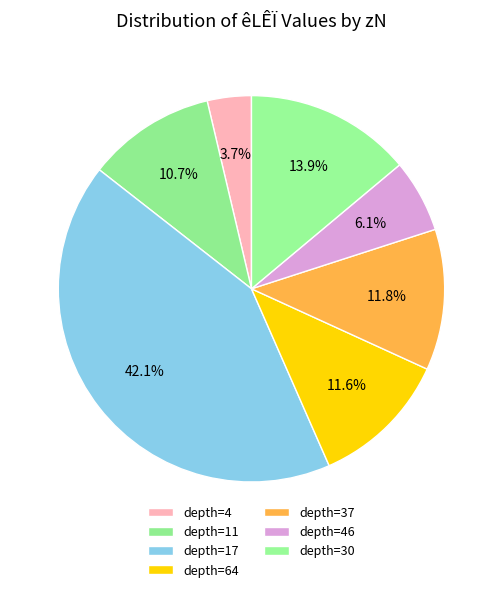

How many slices are in this pie chart?

7